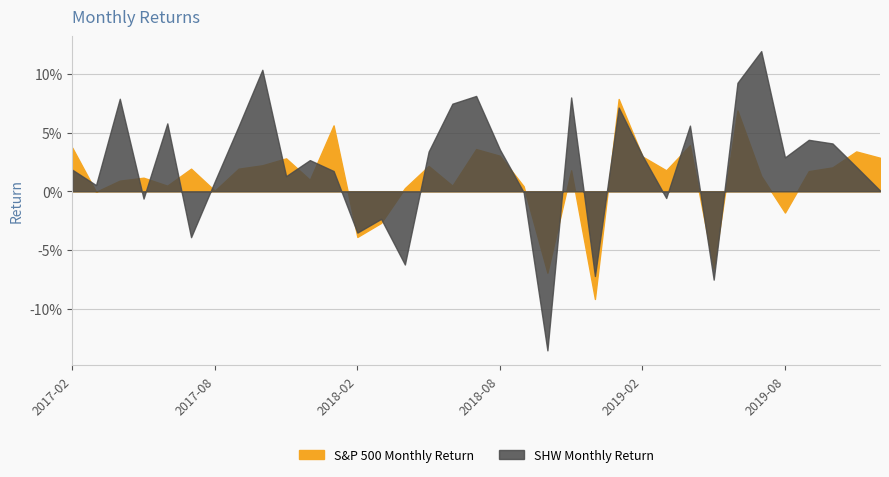

Is it true that SHW Monthly Return equals 0.0 at 2019-02?

False